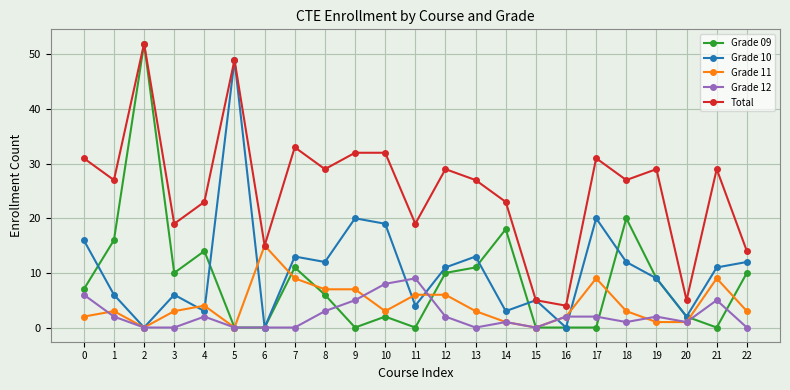

True or false: Grade 09 has more than 2 interior local peaks.

True